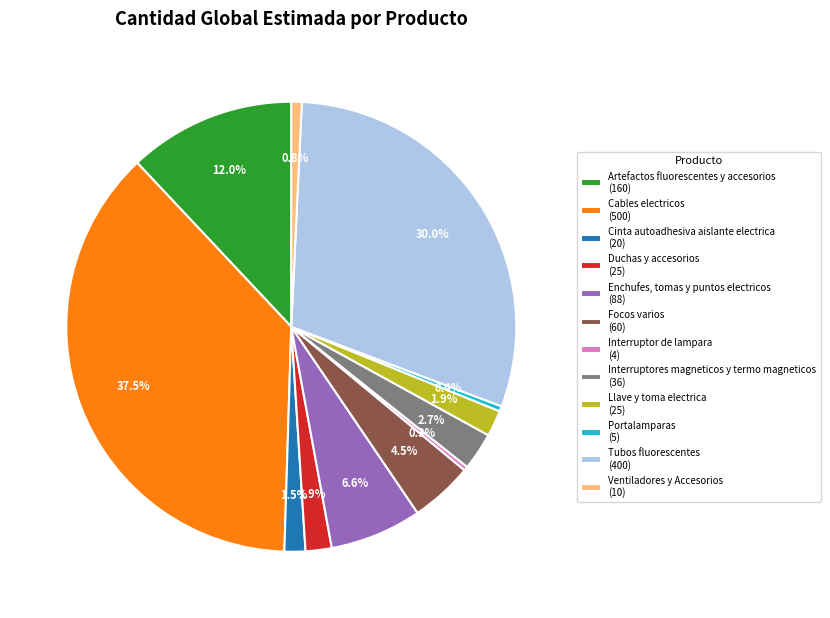

What is the ratio of the value at Interruptor de lampara (4) to the value at Ventiladores y Accesorios (10)?

0.4